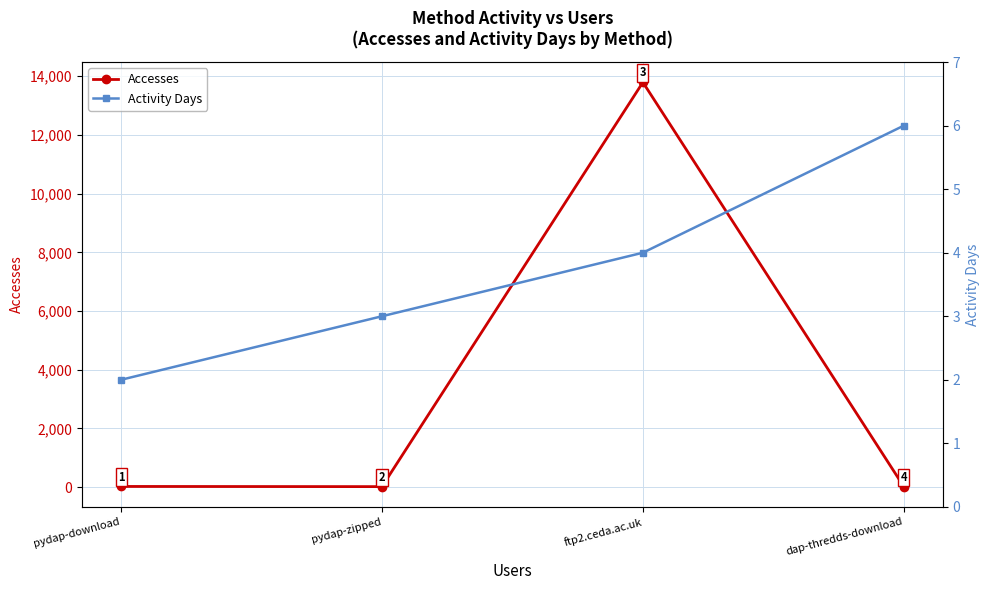

What value does the Activity Days series have at dap-thredds-download?

6